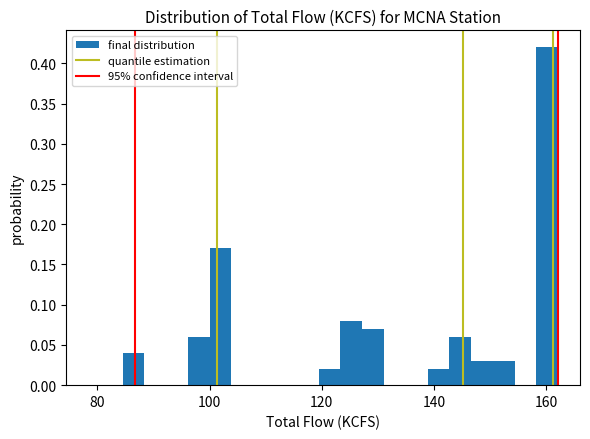

Read against the x-axis, roughly where is the centre of the tallest bar?

160